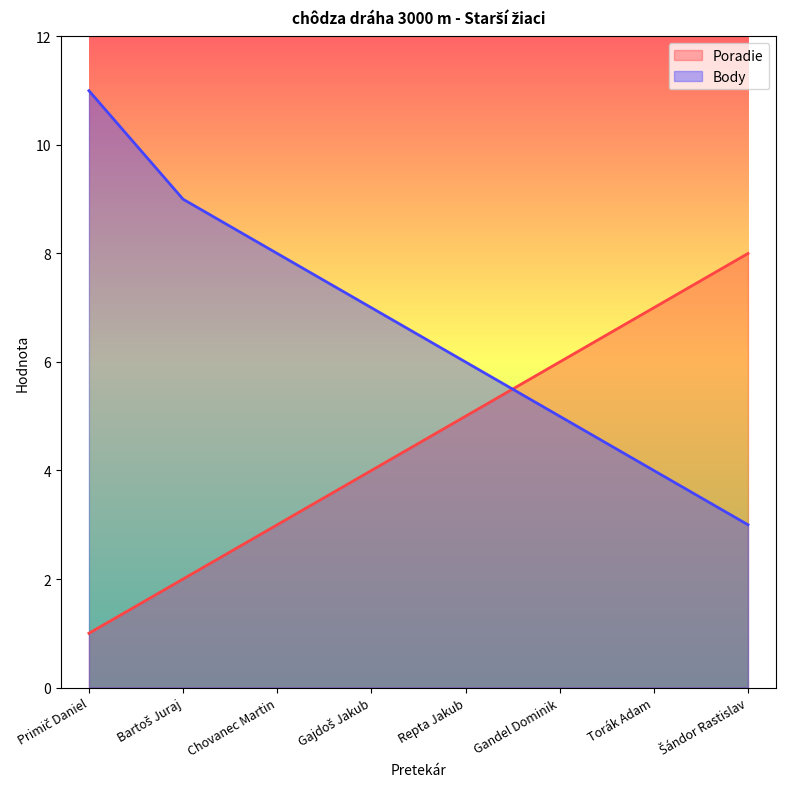

At which category is the sum across all series the highest?

Primič Daniel